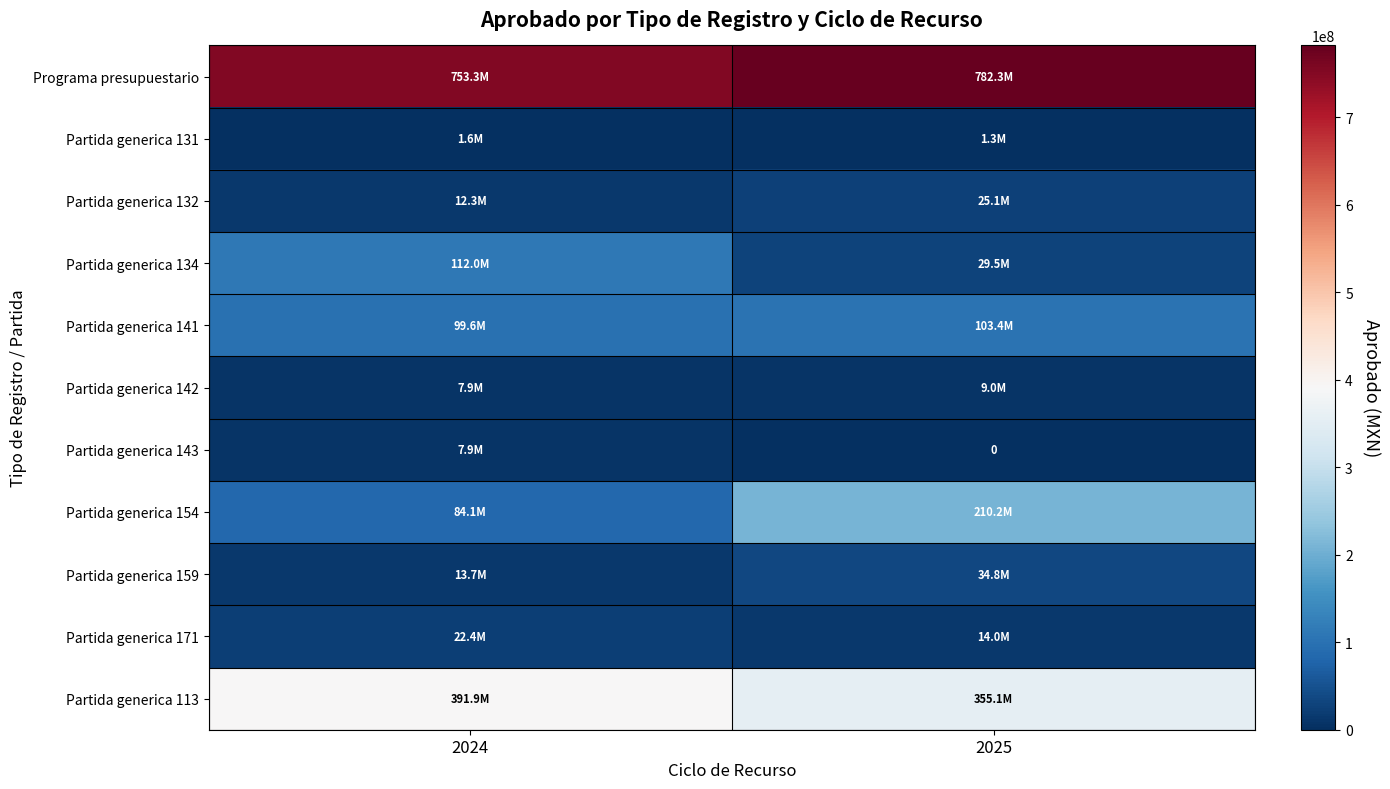

What is the difference between the highest and lowest values at 2024?

751743731